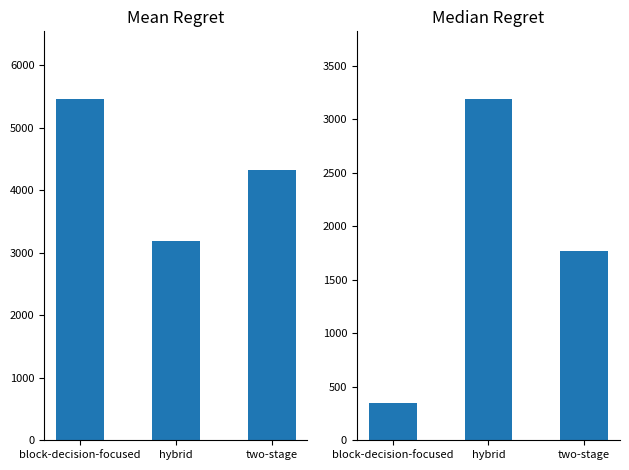

What is the value of the Median Regret bar at the 3rd from the left?

1766.5